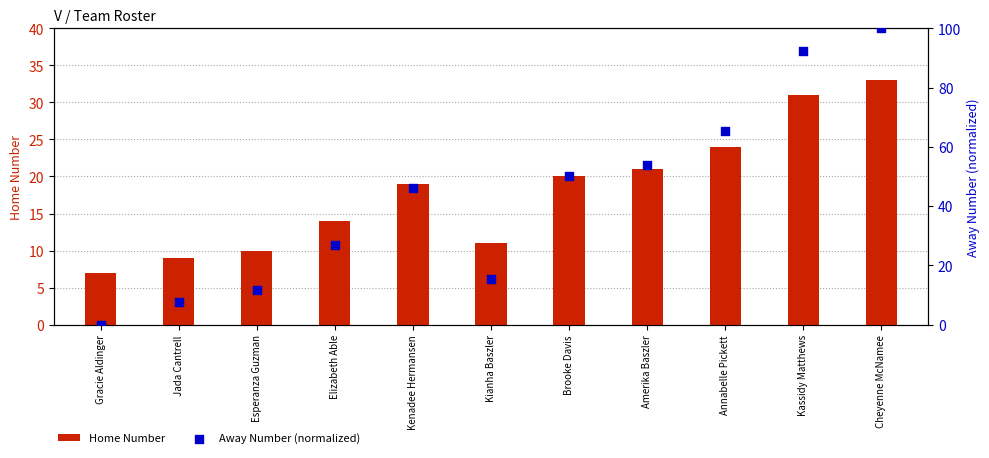

At how many categories does at least one series exceed 21?

7